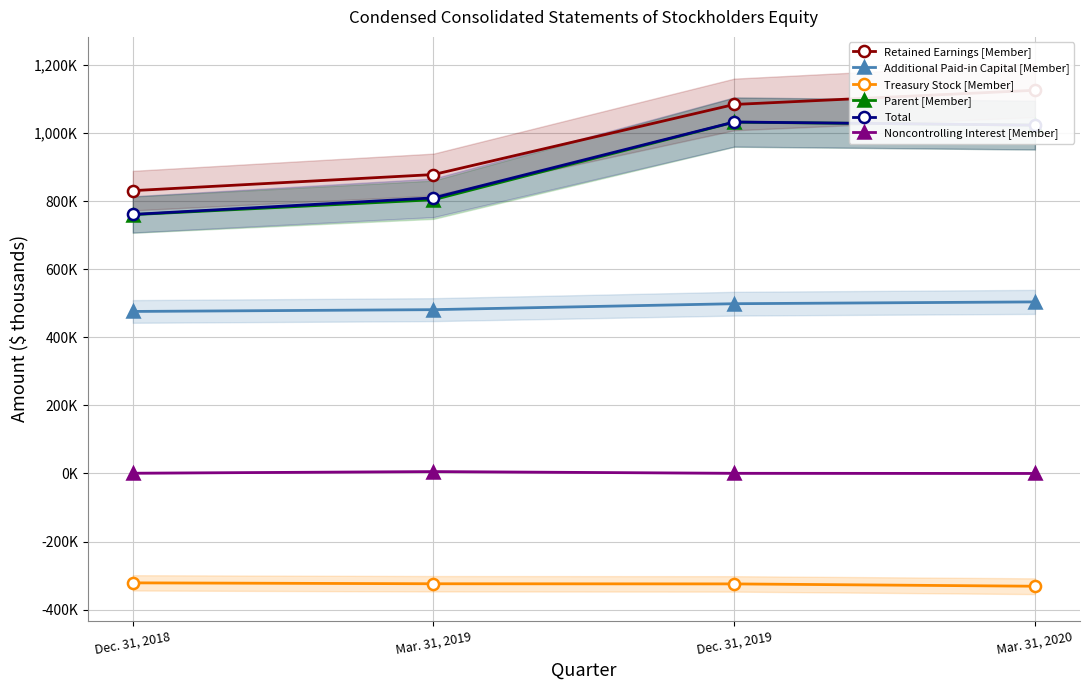

What is the highest value of the Treasury Stock [Member] series?

-321473